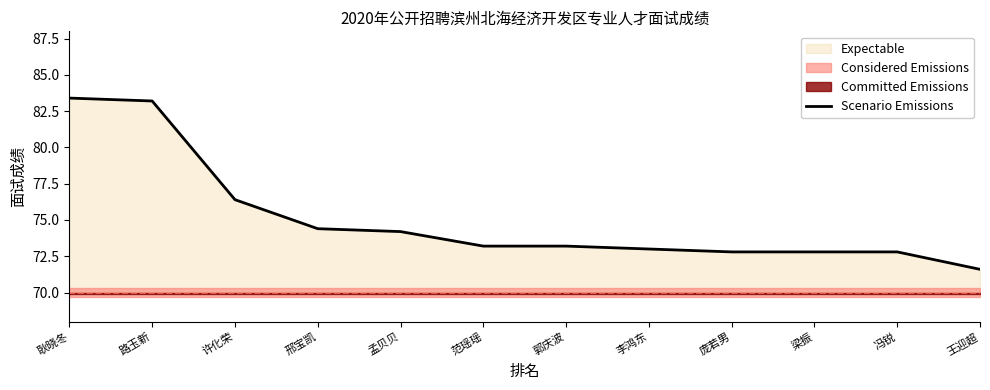

What position from the right is 孟贝贝?

8